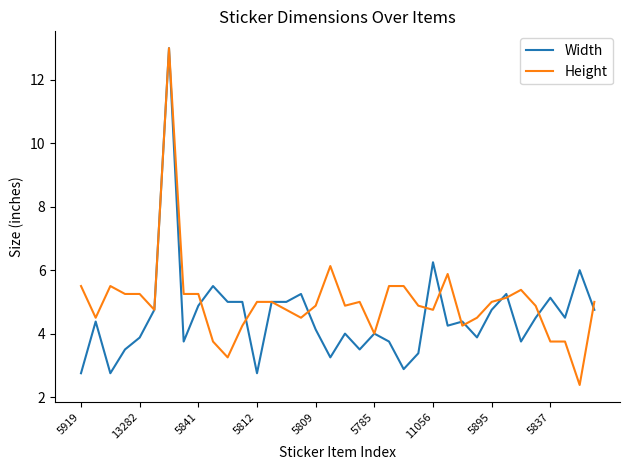

What is the lowest value of the Width series?

2.8